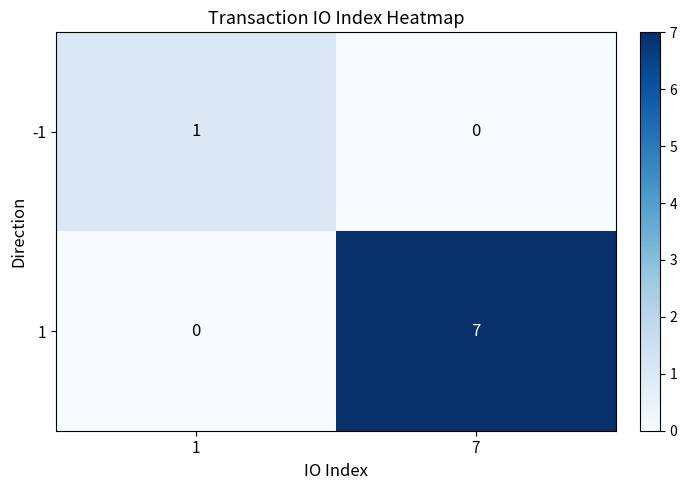

What is the average value of the 1 series?

4